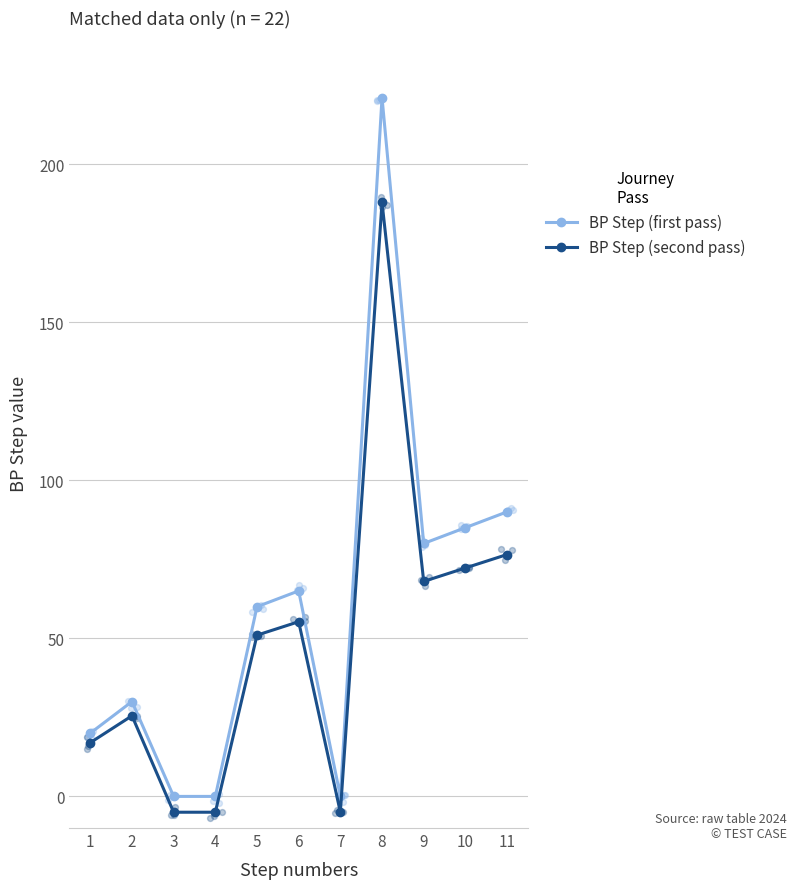

What is the total value across all series at 5?

111.0